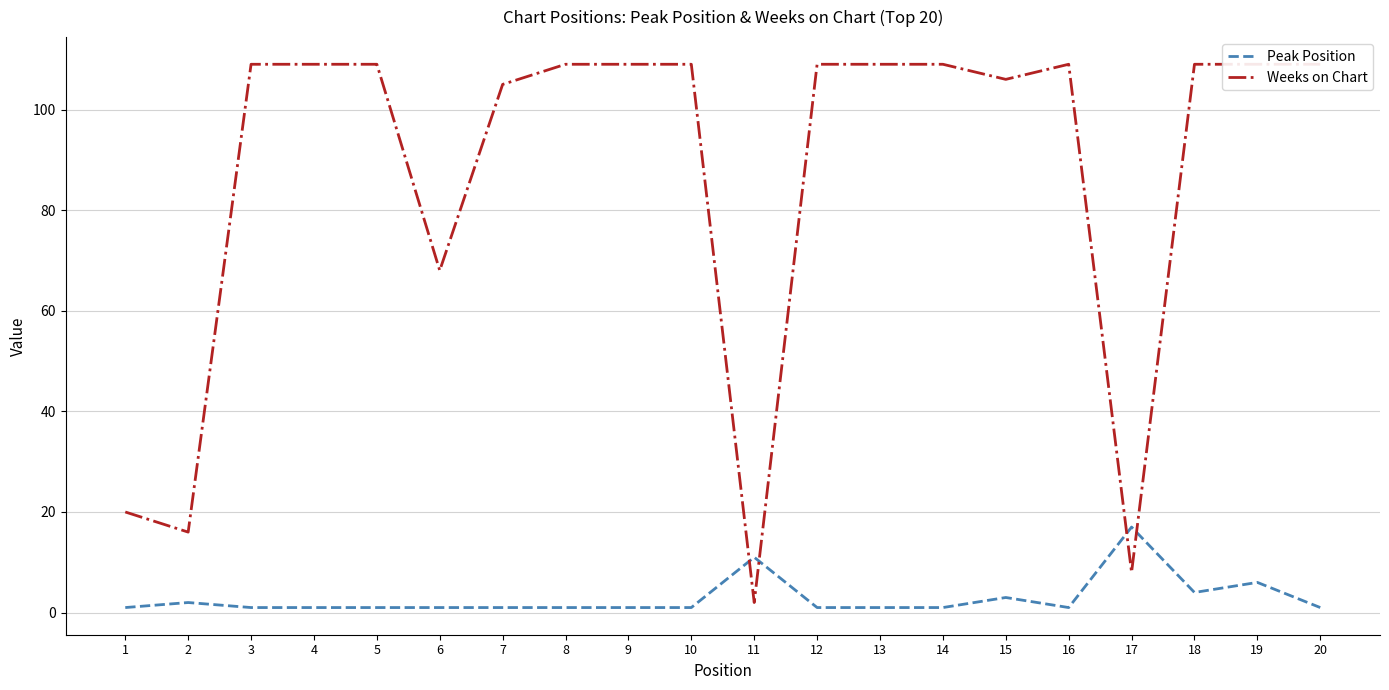

How many interior local peaks does the Weeks on Chart series have?

1